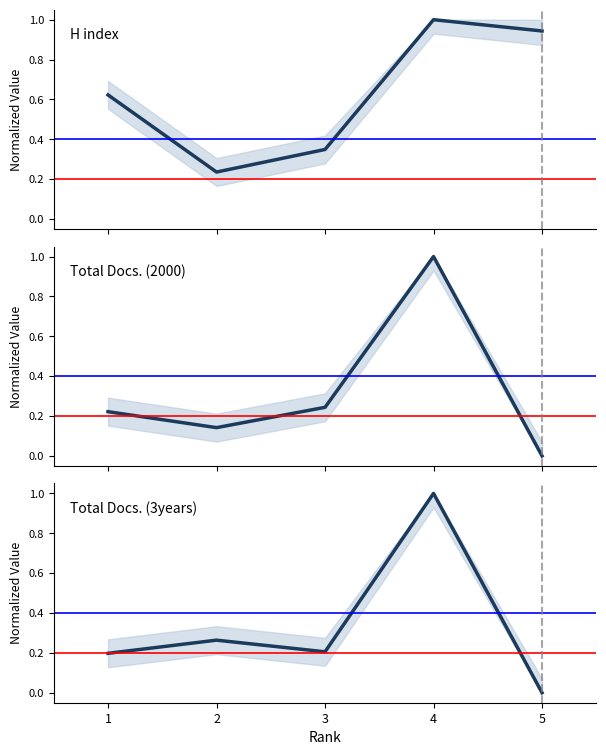

Count the number of data series in this chart.

3